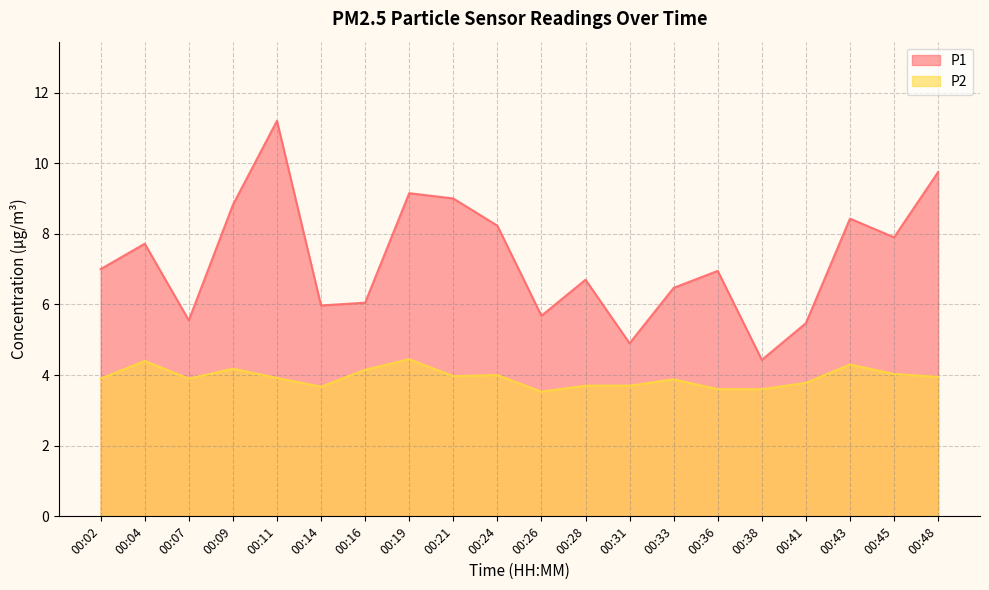

True or false: P1 and P2 cross at least once.

False